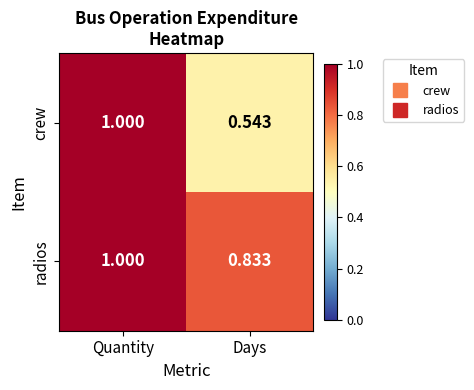

Rank the categories by crew value from lowest to highest.

Days, Quantity